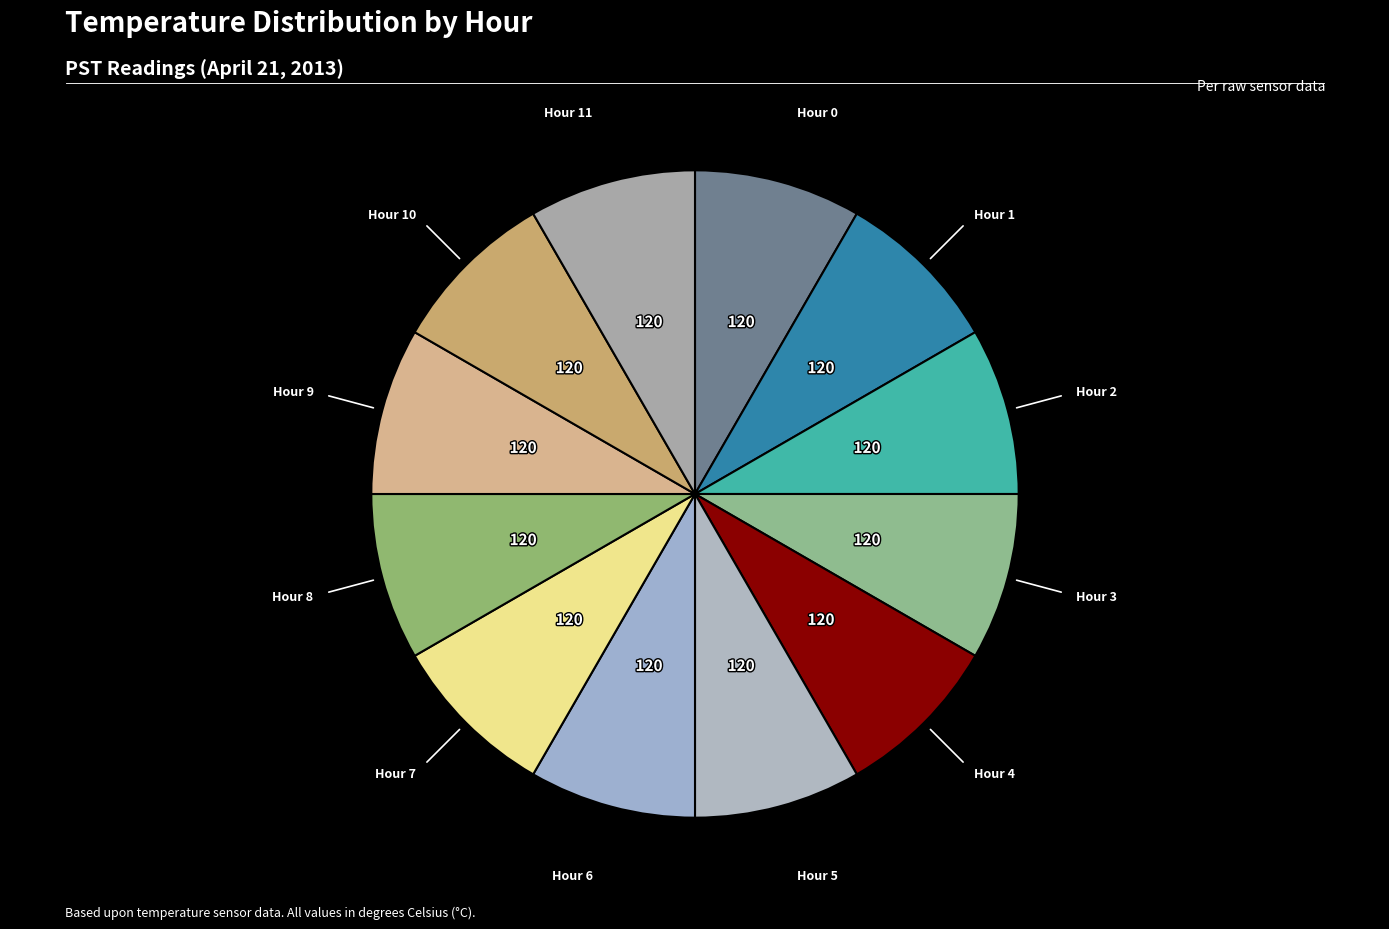

Count the number of slices in the pie.

12